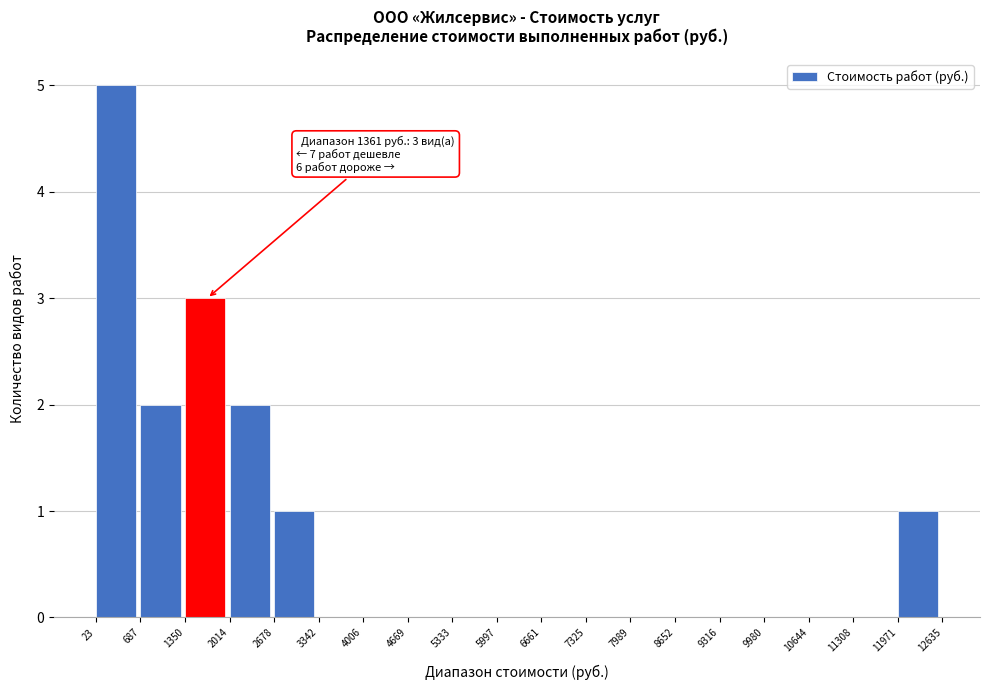

Over which range of the x-axis is the bar tallest?

23 to 687